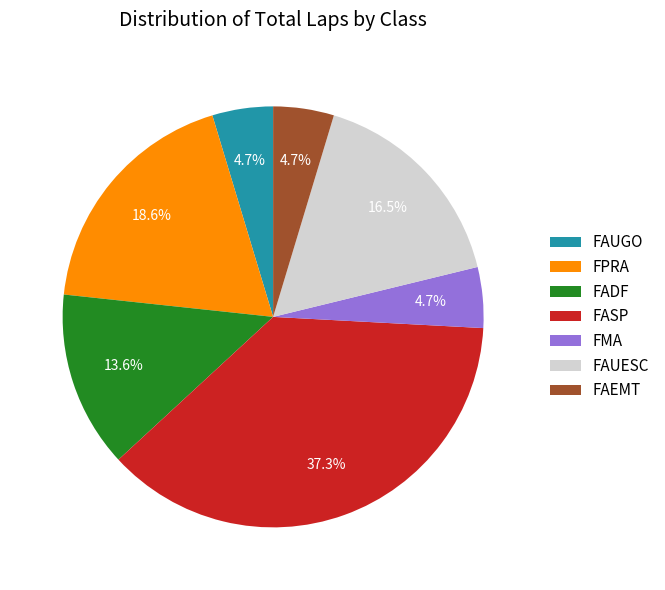

Combined, what portion of the pie is FPRA and FAUGO?

23.3%